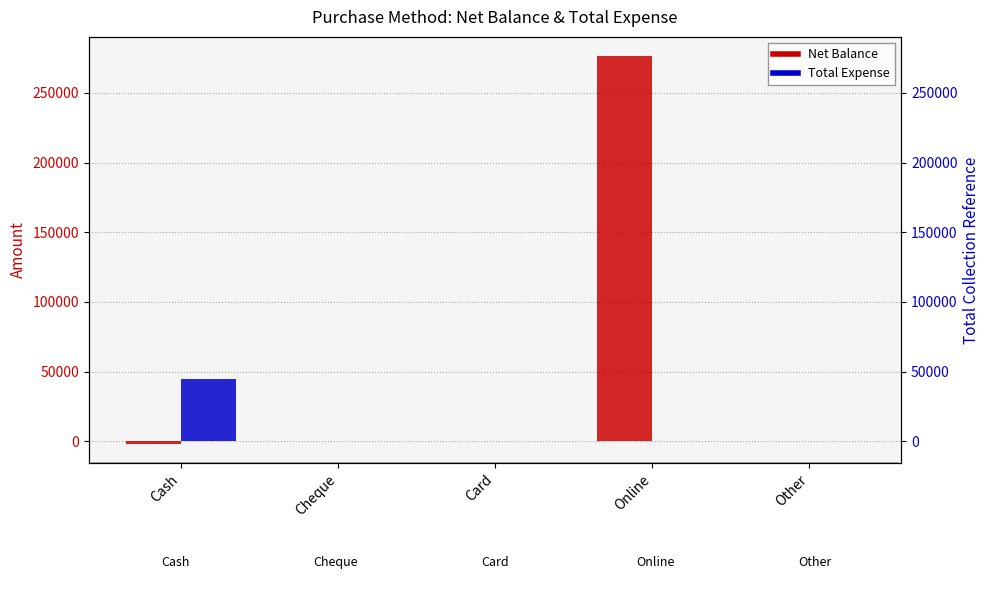

What is the difference between the maximum and minimum values in the Net Balance series?

277902